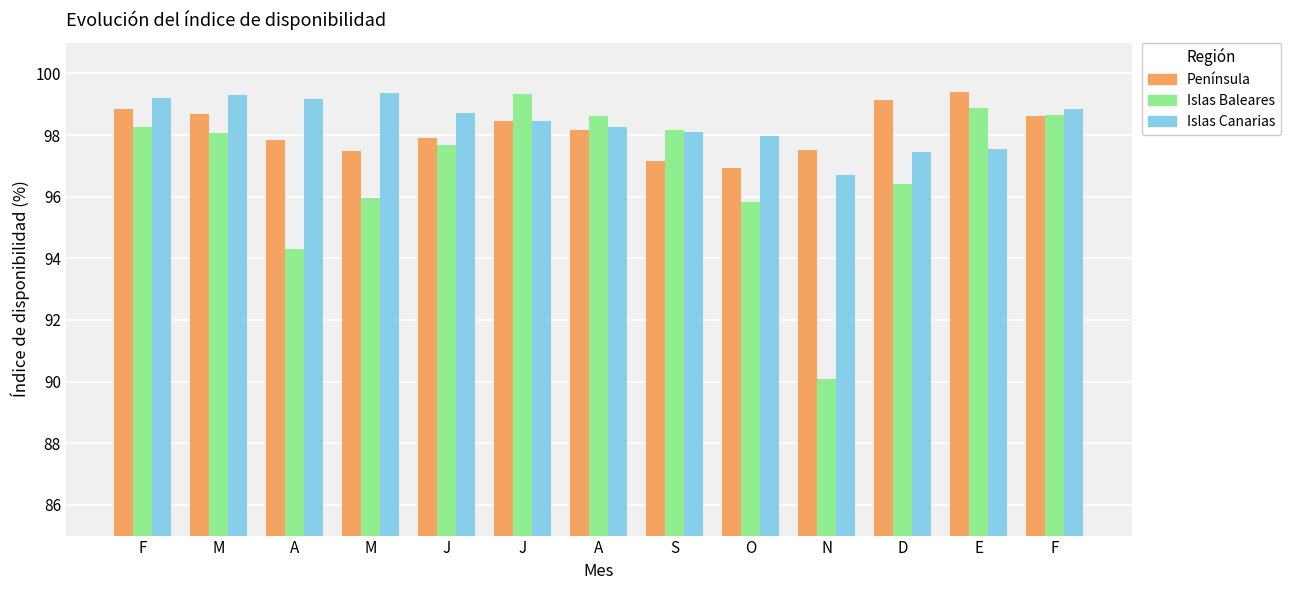

What is the difference between the highest and lowest values at A?

4.9